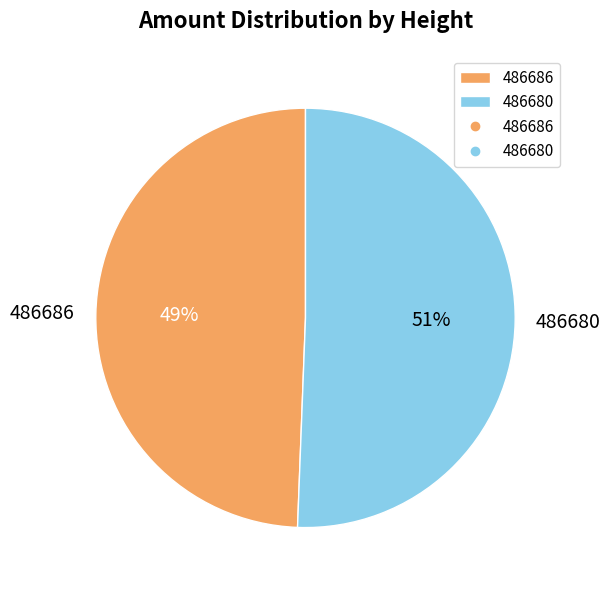

Rank the categories by value from lowest to highest.

486686, 486680